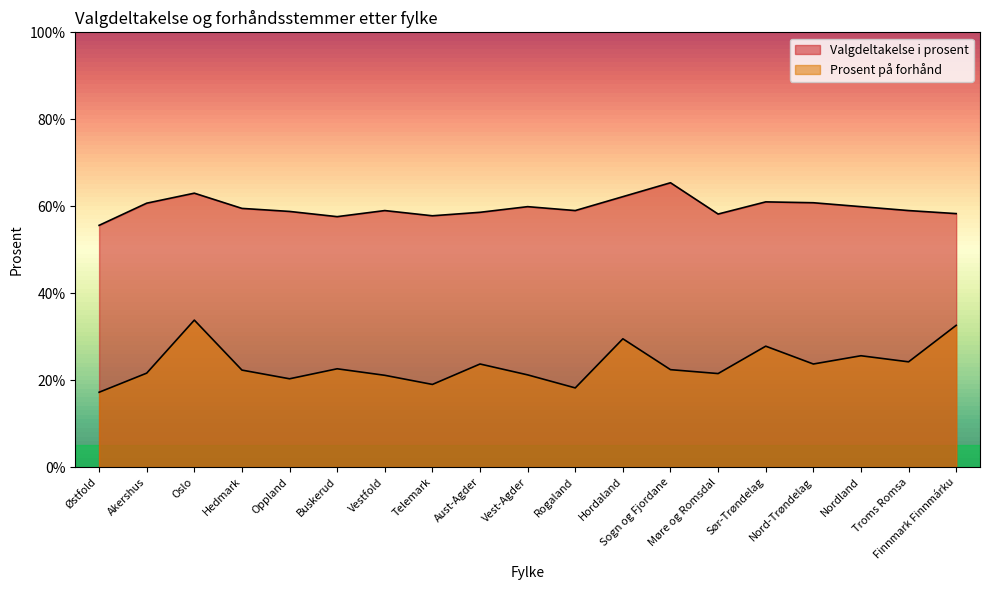

What position from the right is Nordland?

3